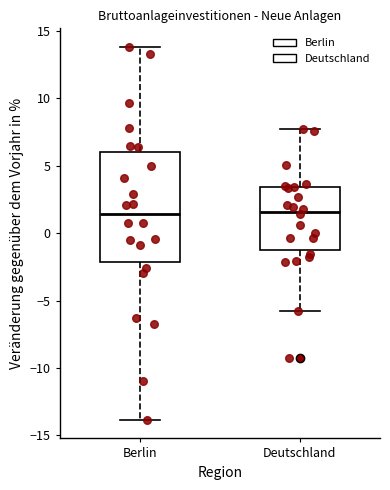

Where does the median line of the box for Deutschland sit on the y-axis? The values are not printed on the chart, so give them approximately, as read against the axis.

1.5